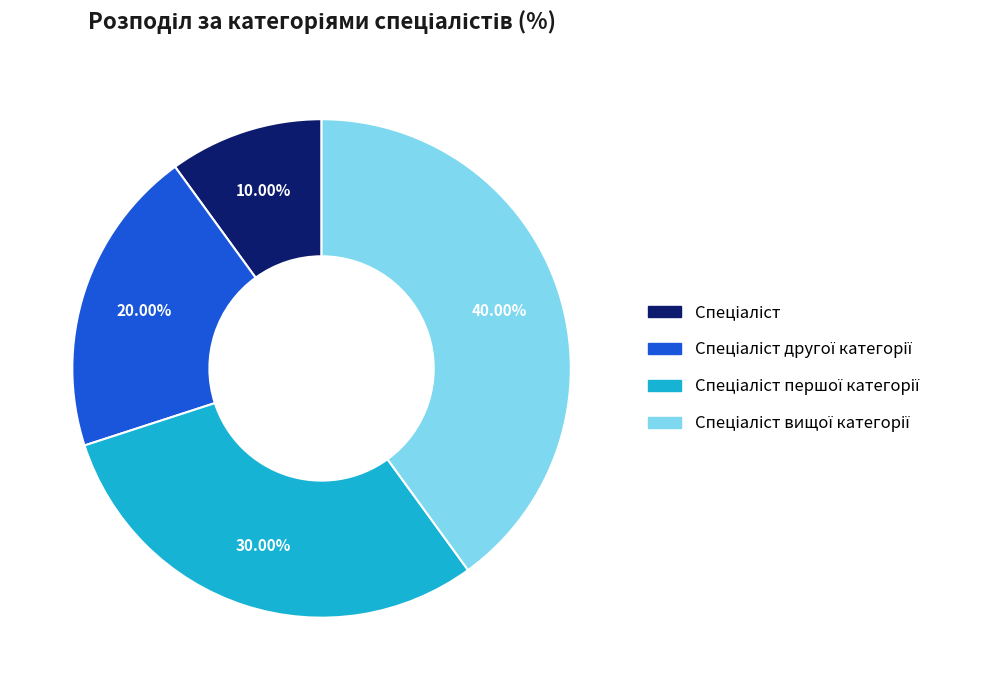

Does any single category account for the majority?

No